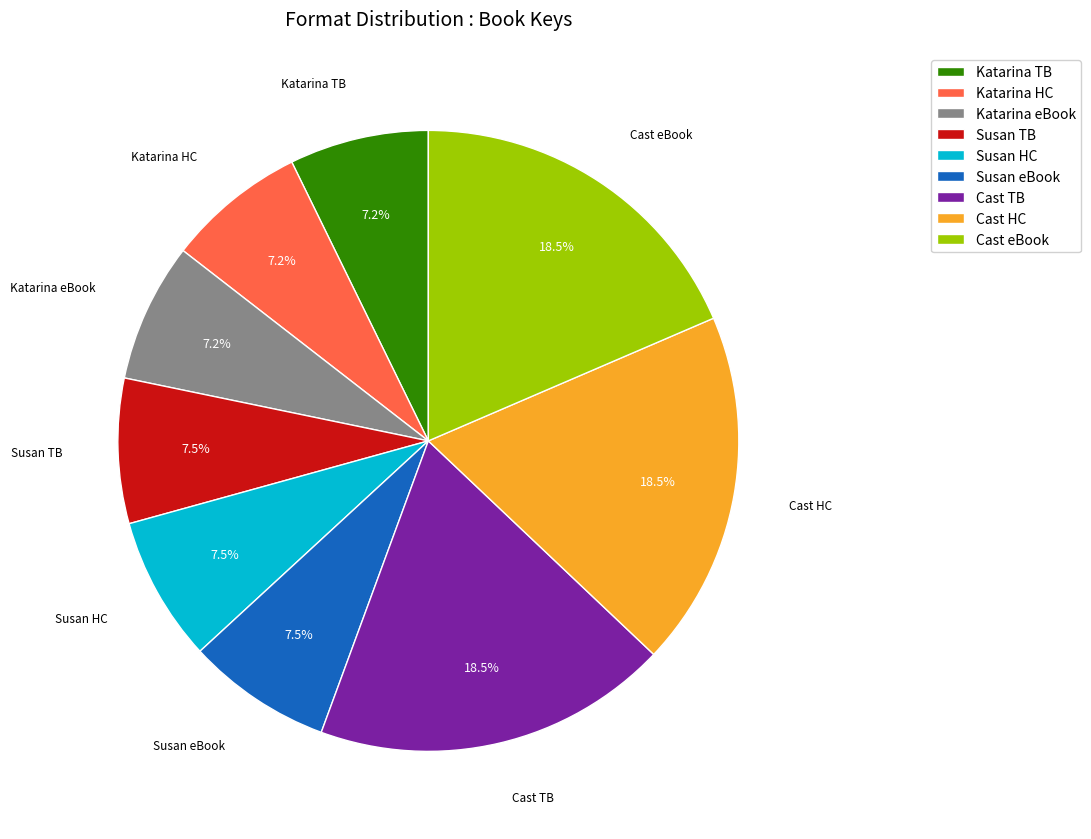

What is the ratio of the value at Susan TB to the value at Susan eBook?

1.0